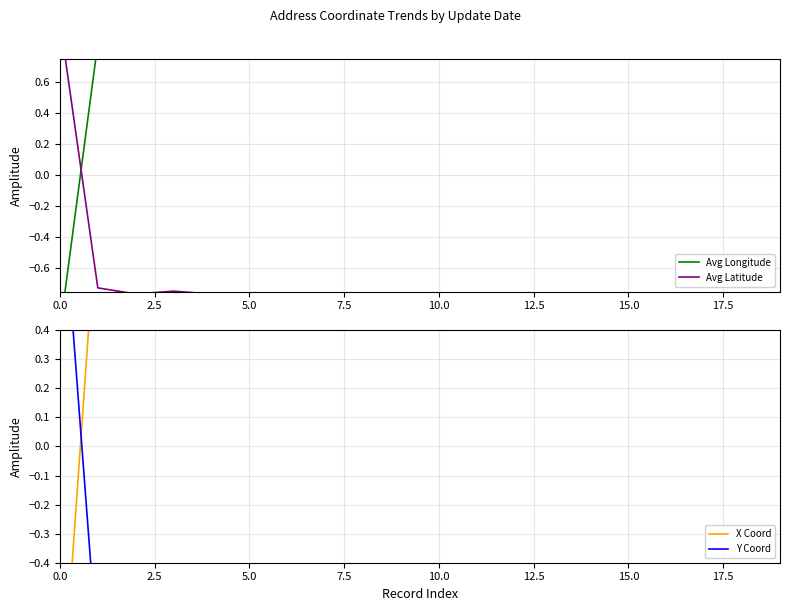

True or false: X Coord has more than 2 interior local peaks.

True